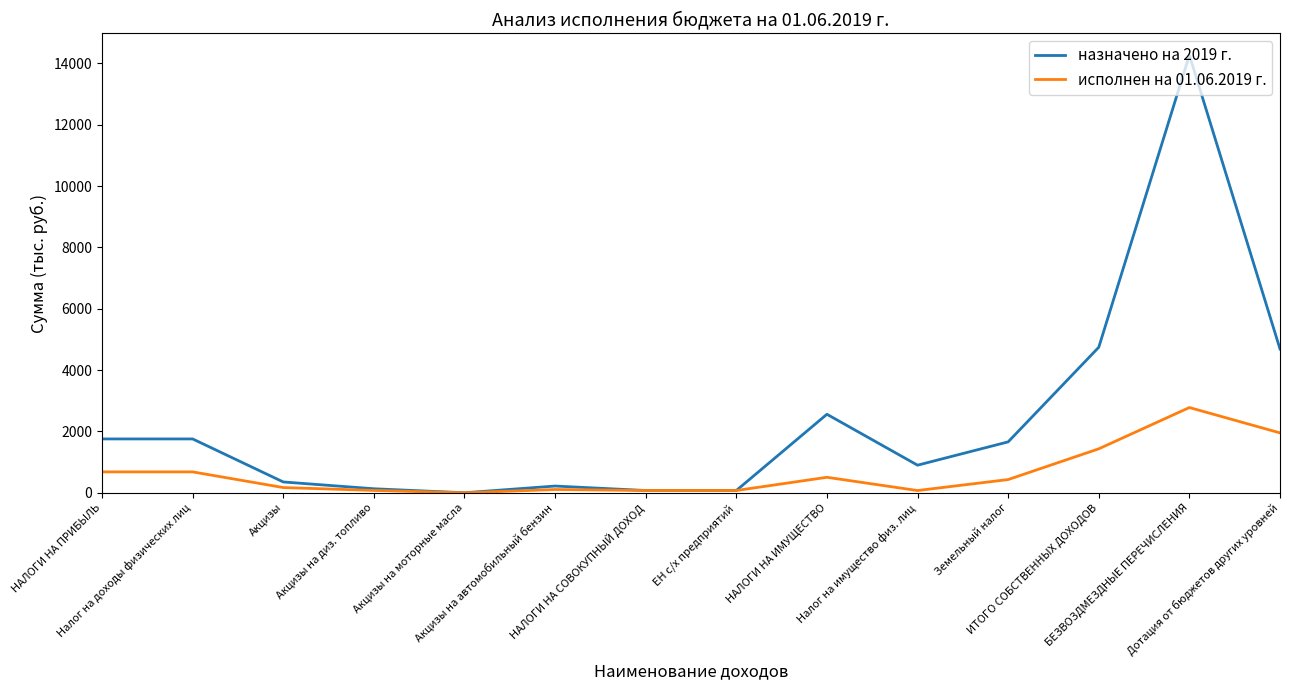

What is the spread (max minus min) of values at БЕЗВОЗДМЕЗДНЫЕ ПЕРЕЧИСЛЕНИЯ?

11487.0